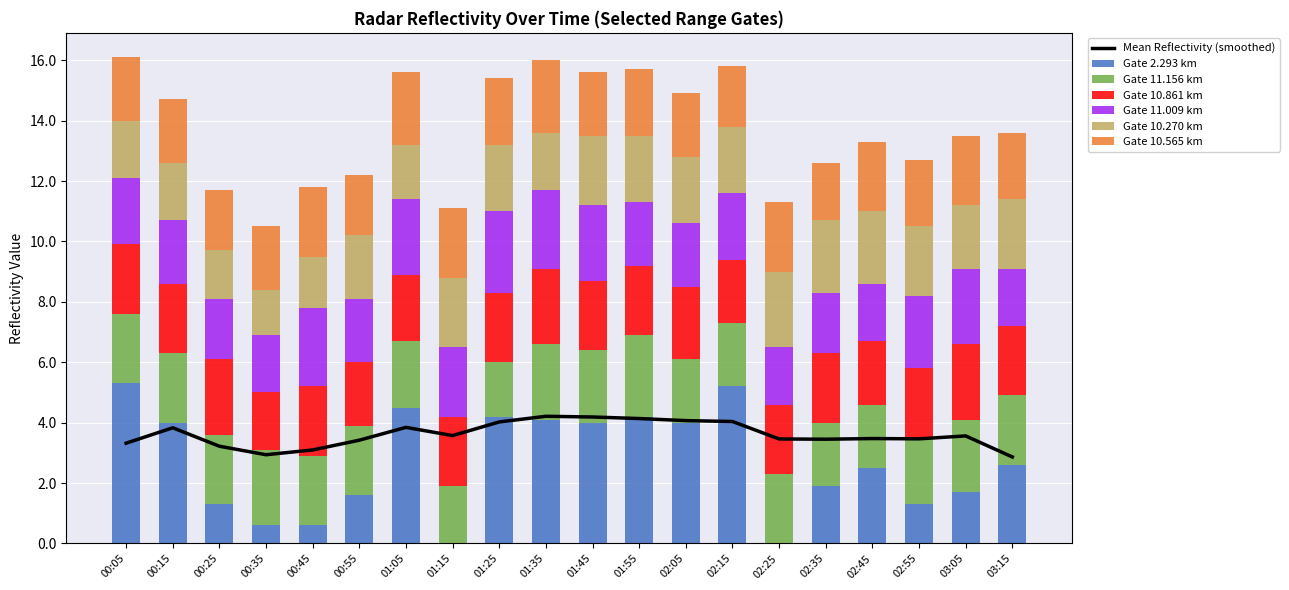

How many values in the 10.565 series exceed 2?

16